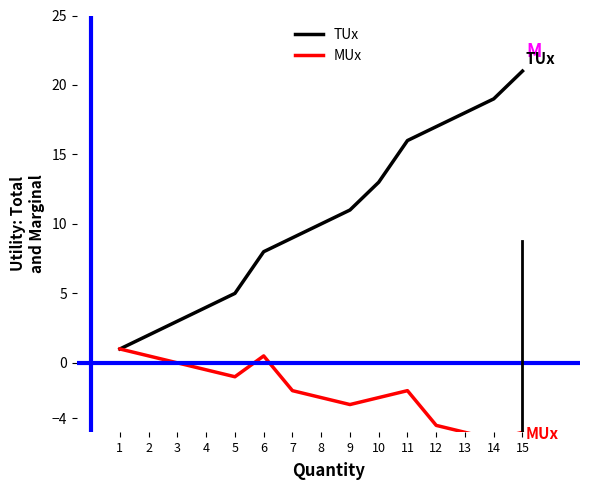

Rank the series at 9 from highest to lowest value.

TUx, MUx